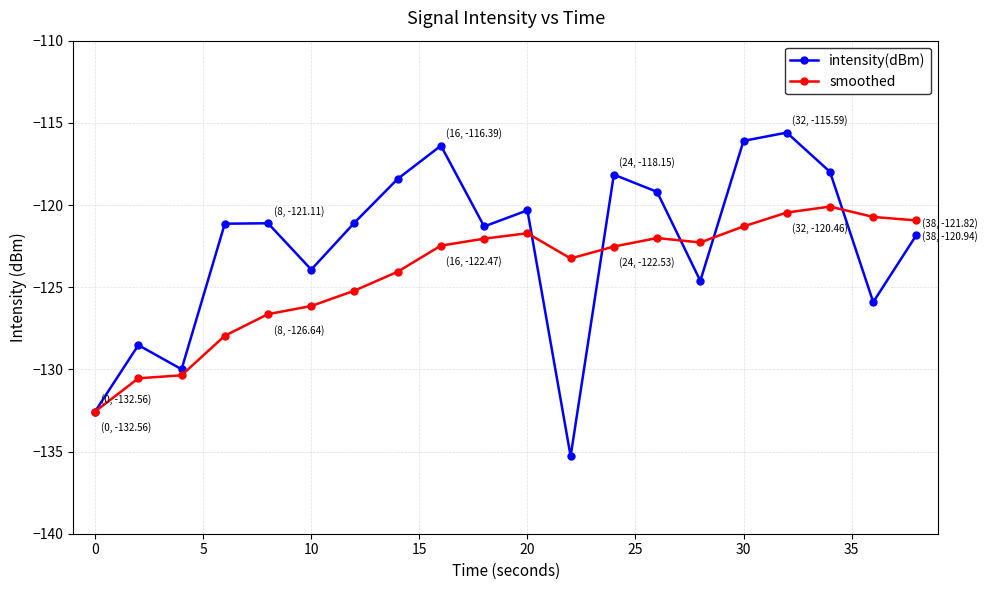

Reading left to right, list all the values displayed in this chart.

intensity(dBm): -132.6	-128.5	-130.0	-121.1	-121.1	-123.9	-121.1	-118.4	-116.4	-121.3	-120.3	-135.3	-118.2	-119.2	-124.6	-116.1	-115.6	-118.0	-125.9	-121.8
smoothed: -132.6	-130.5	-130.4	-128.0	-126.6	-126.1	-125.2	-124.1	-122.5	-122.0	-121.7	-123.3	-122.5	-122.0	-122.3	-121.3	-120.5	-120.1	-120.7	-120.9